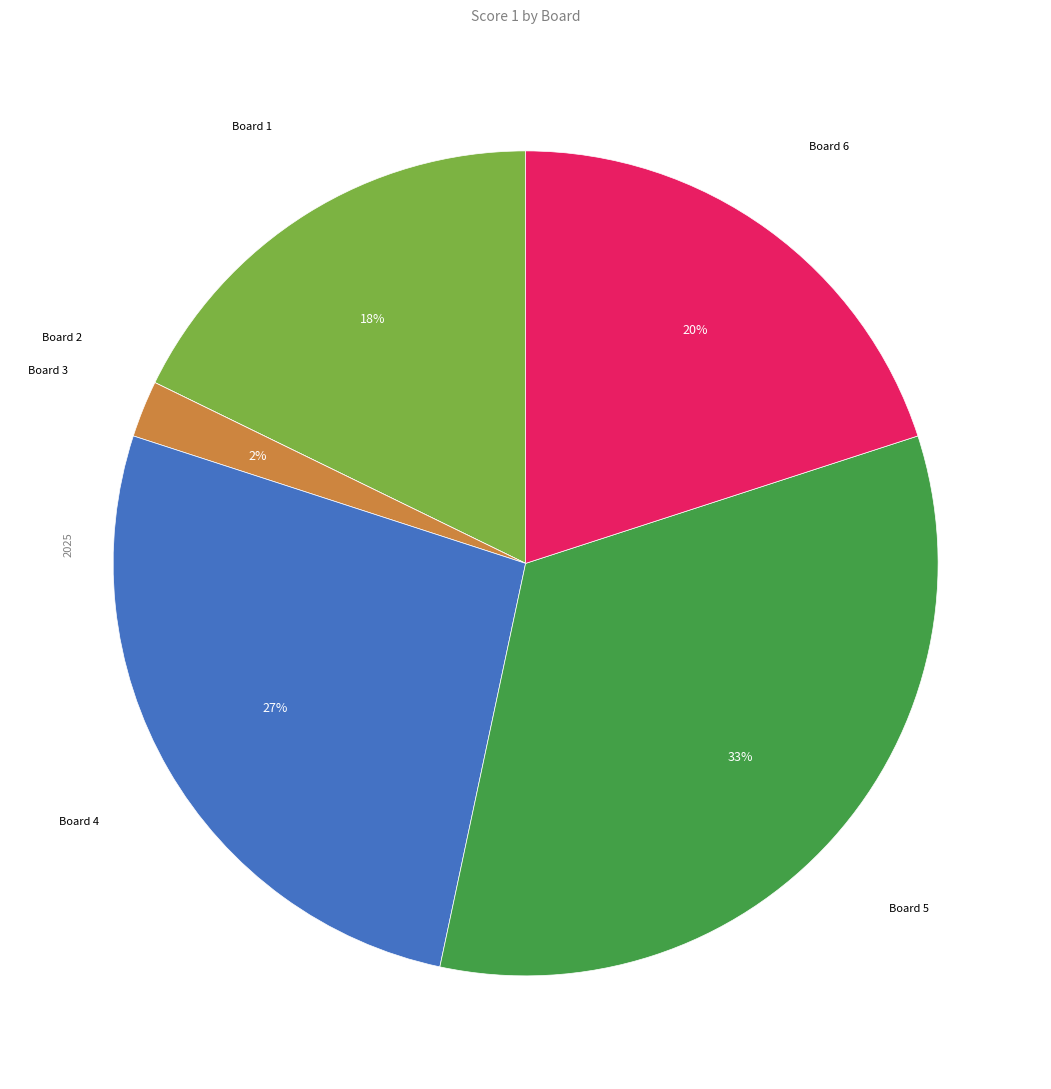

Does any single category account for the majority?

No